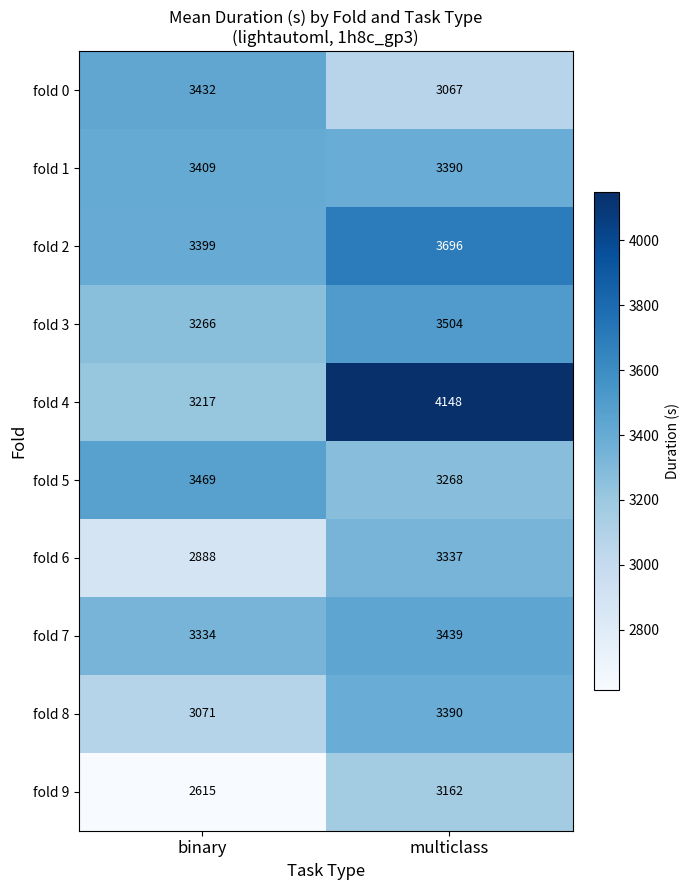

Count the number of categories in the chart.

2